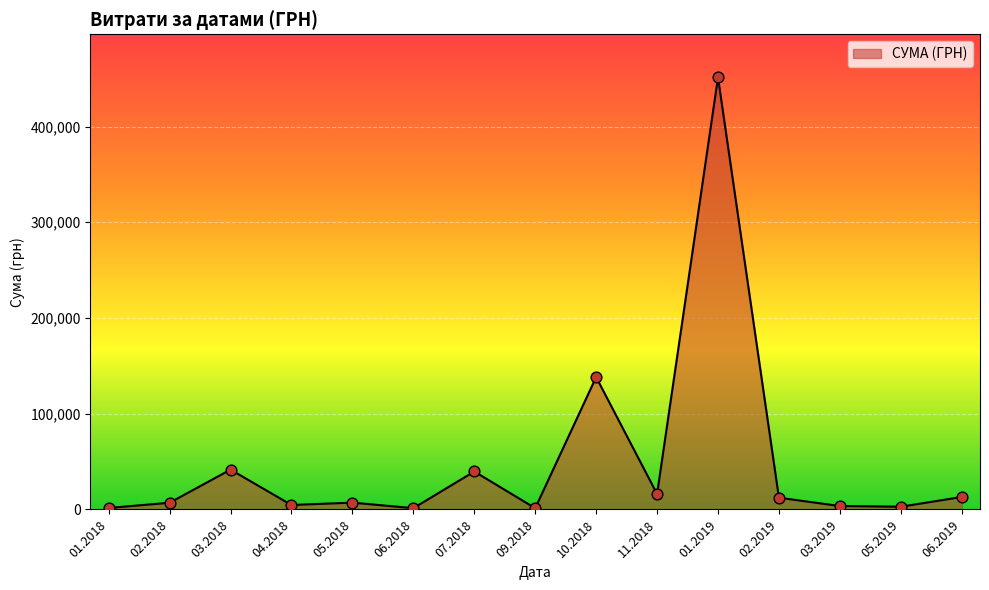

What is the ratio of the value at 03.2018 to the value at 07.2018?

1.0